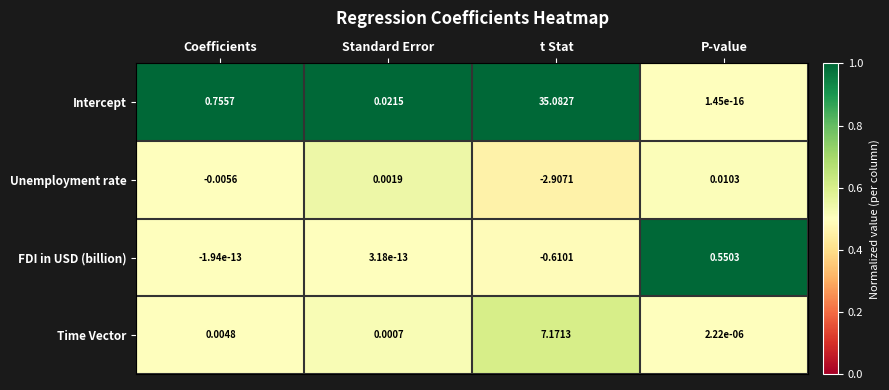

Between t Stat and P-value, which series saw the biggest shift?

Intercept